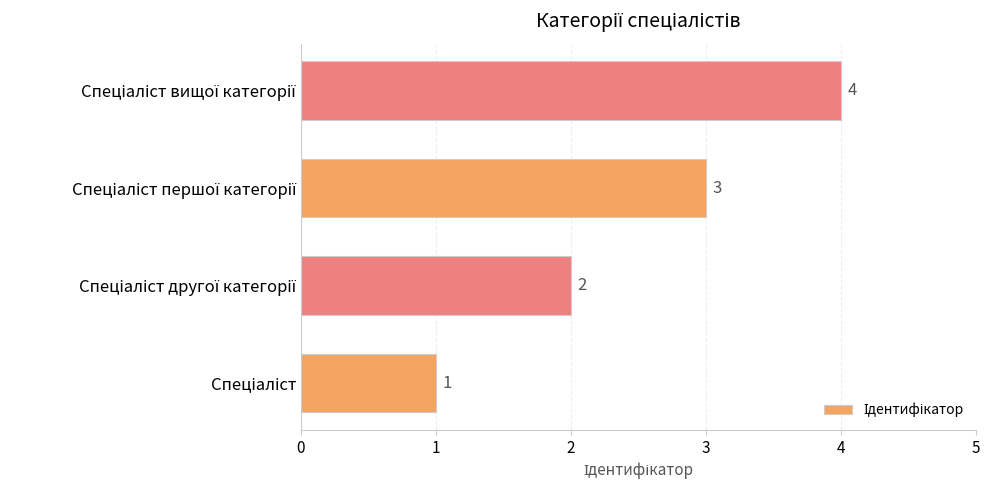

What is the difference between the second highest and second lowest values?

1